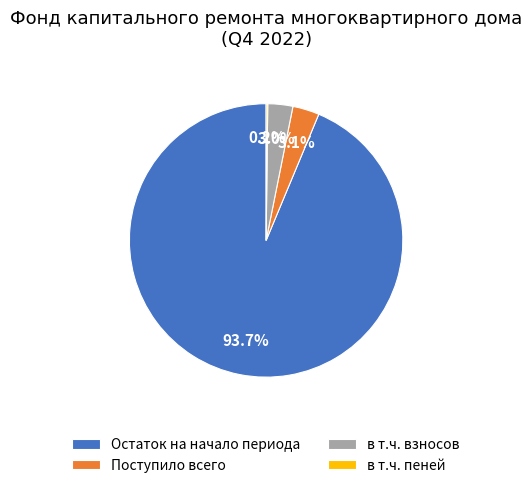

Which has a higher value, в т.ч. взносов or Остаток на начало периода?

Остаток на начало периода